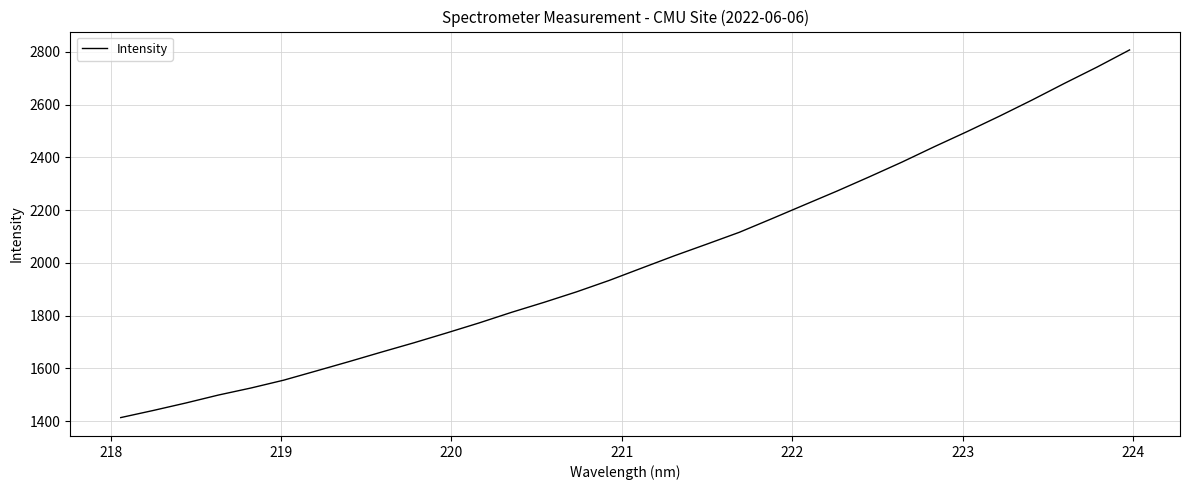

What is the smallest value displayed?

1413.7